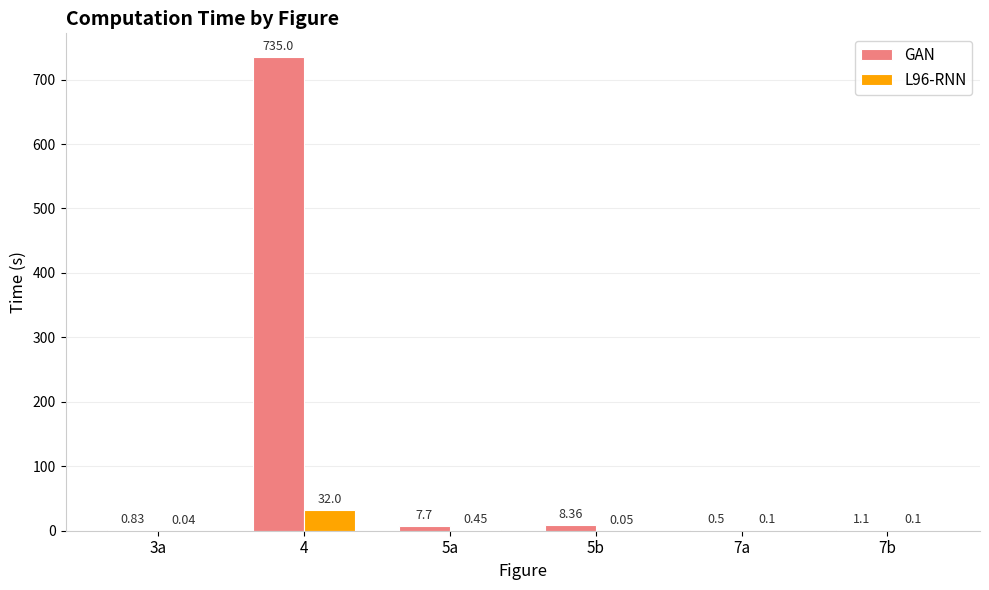

What is the sum of all GAN values?

753.5